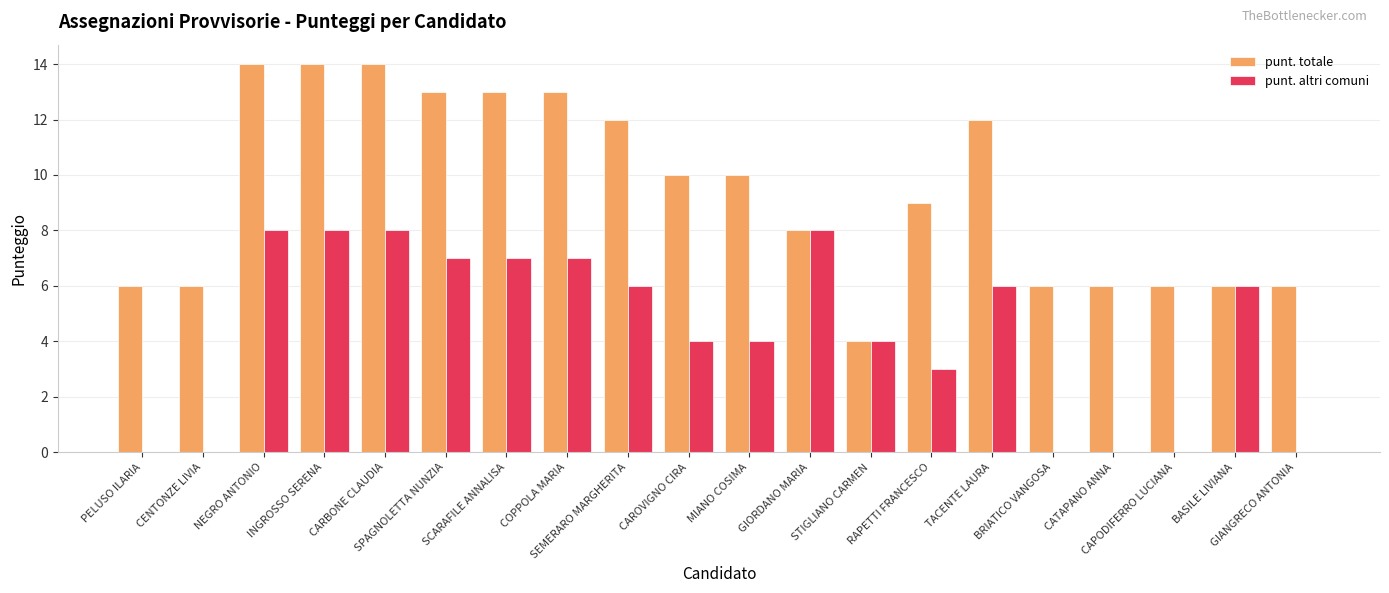

Reading left to right, extract all data points from this chart.

punt. totale: PELUSO ILARIA=6	CENTONZE LIVIA=6	NEGRO ANTONIO=14	INGROSSO SERENA=14	CARBONE CLAUDIA=14	SPAGNOLETTA NUNZIA=13	SCARAFILE ANNALISA=13	COPPOLA MARIA=13	SEMERARO MARGHERITA=12	CAROVIGNO CIRA=10	MIANO COSIMA=10	GIORDANO MARIA=8	STIGLIANO CARMEN=4	RAPETTI FRANCESCO=9	TACENTE LAURA=12	BRIATICO VANGOSA=6	CATAPANO ANNA=6	CAPODIFERRO LUCIANA=6	BASILE LIVIANA=6	GIANGRECO ANTONIA=6
punt. altri comuni: PELUSO ILARIA=0	CENTONZE LIVIA=0	NEGRO ANTONIO=8	INGROSSO SERENA=8	CARBONE CLAUDIA=8	SPAGNOLETTA NUNZIA=7	SCARAFILE ANNALISA=7	COPPOLA MARIA=7	SEMERARO MARGHERITA=6	CAROVIGNO CIRA=4	MIANO COSIMA=4	GIORDANO MARIA=8	STIGLIANO CARMEN=4	RAPETTI FRANCESCO=3	TACENTE LAURA=6	BRIATICO VANGOSA=0	CATAPANO ANNA=0	CAPODIFERRO LUCIANA=0	BASILE LIVIANA=6	GIANGRECO ANTONIA=0